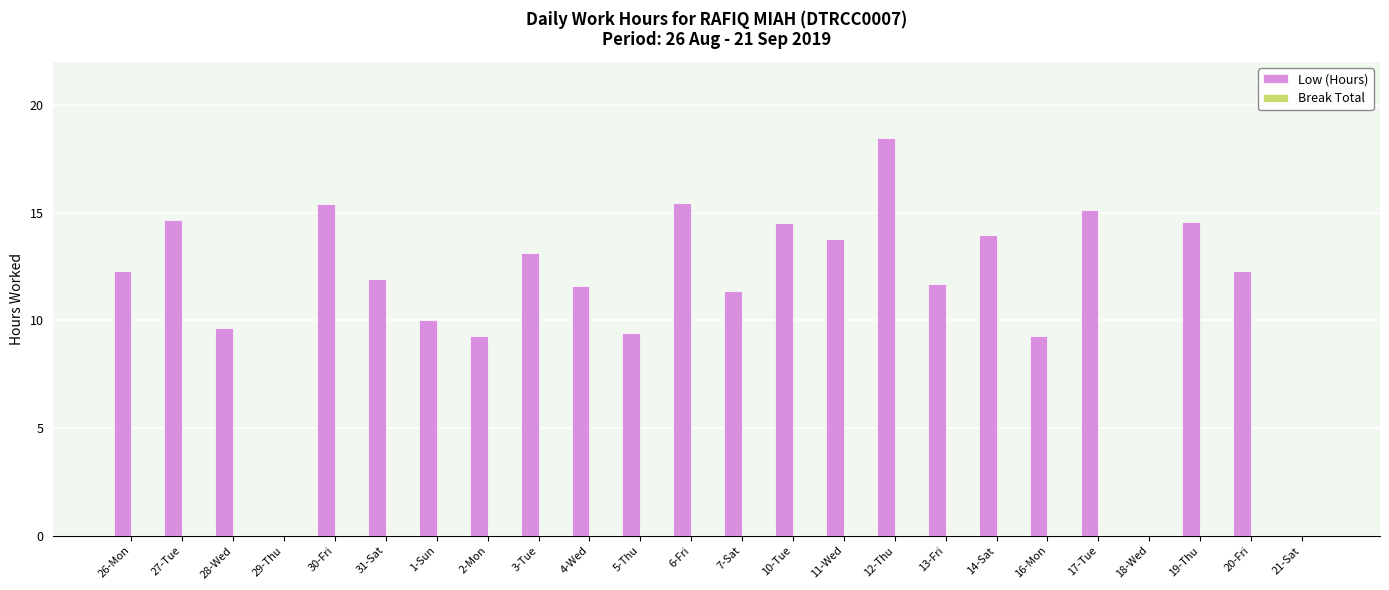

The chart shows a value of 17.3 at 28-Wed. True or false?

False